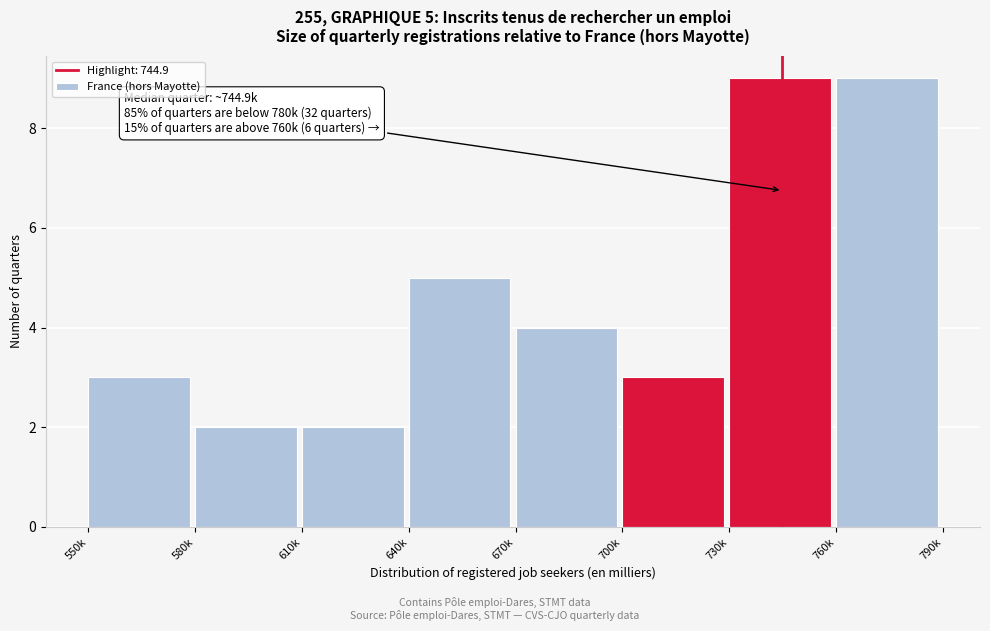

Reading right to left, what are all the values shown in this chart?

760k=9	730k=9	700k=3	670k=4	640k=5	610k=2	580k=2	550k=3